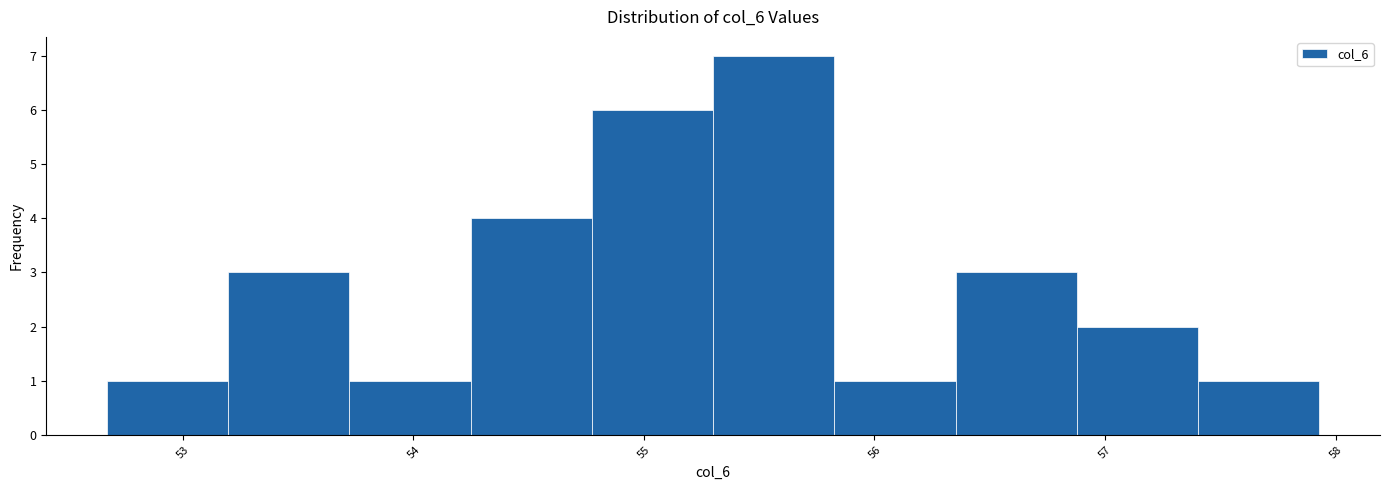

Reading left to right, list every bar in this chart as the range it spans on the x-axis followed by its height. Neither the bar edges nor the heights are printed on the chart, so give them approximately, as read against the axes.

52.7 to 53.2: 1
53.2 to 53.7: 3
53.7 to 54.2: 1
54.2 to 54.8: 4
54.8 to 55.3: 6
55.3 to 55.8: 7
55.8 to 56.4: 1
56.4 to 56.9: 3
56.9 to 57.4: 2
57.4 to 57.9: 1